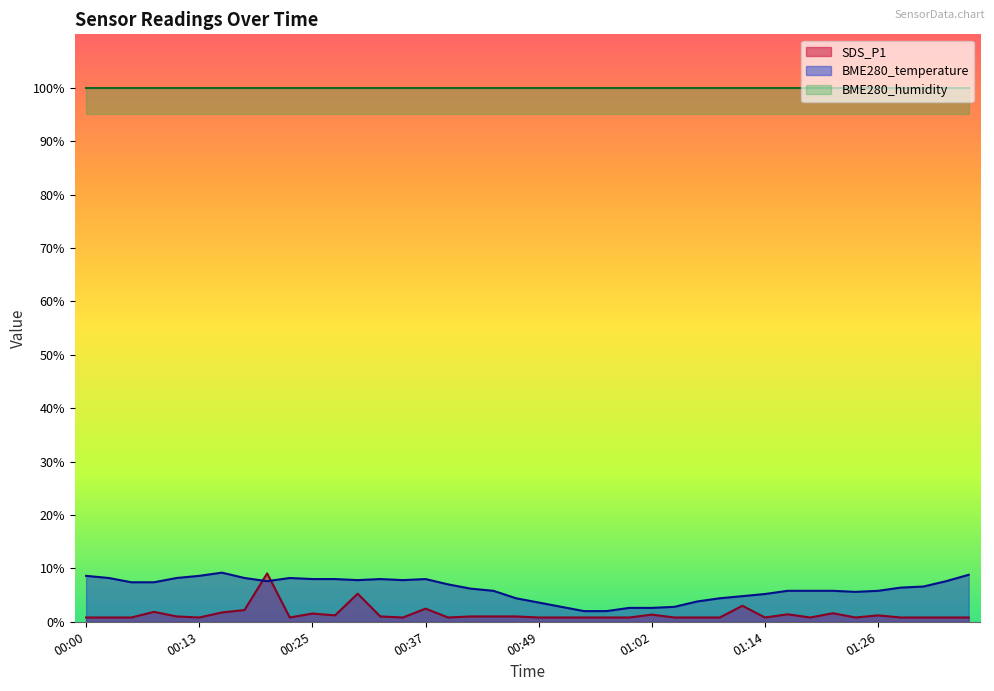

At which label is SDS_P1 closest to 4?

01:11